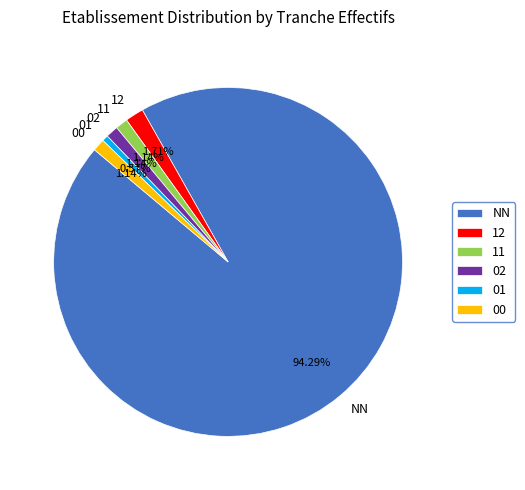

To the nearest percent, what is the combined percentage of 00 and 11?

2%